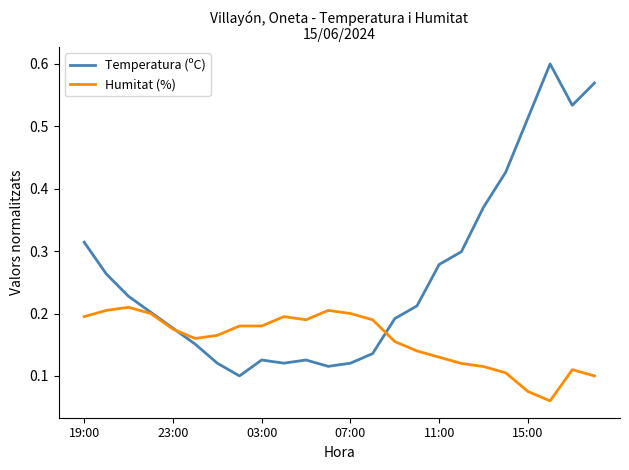

Rank the series by their maximum value, from lowest to highest.

Humitat (%), Temperatura (ºC)